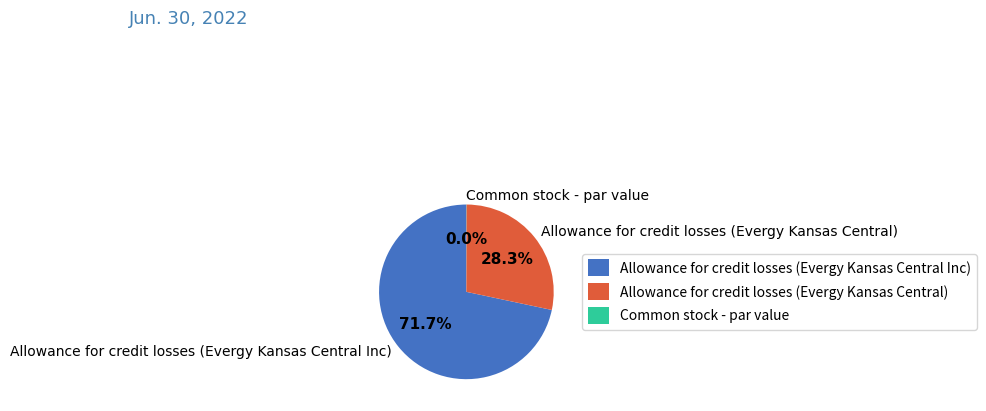

Which category accounts for the majority?

Allowance for credit losses (Evergy Kansas Central Inc)